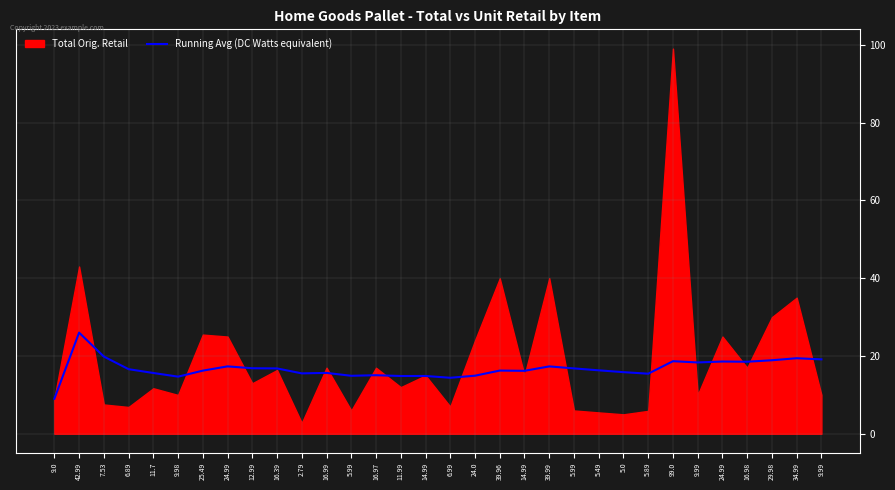

What is the approximate value at 2.79?

15.5